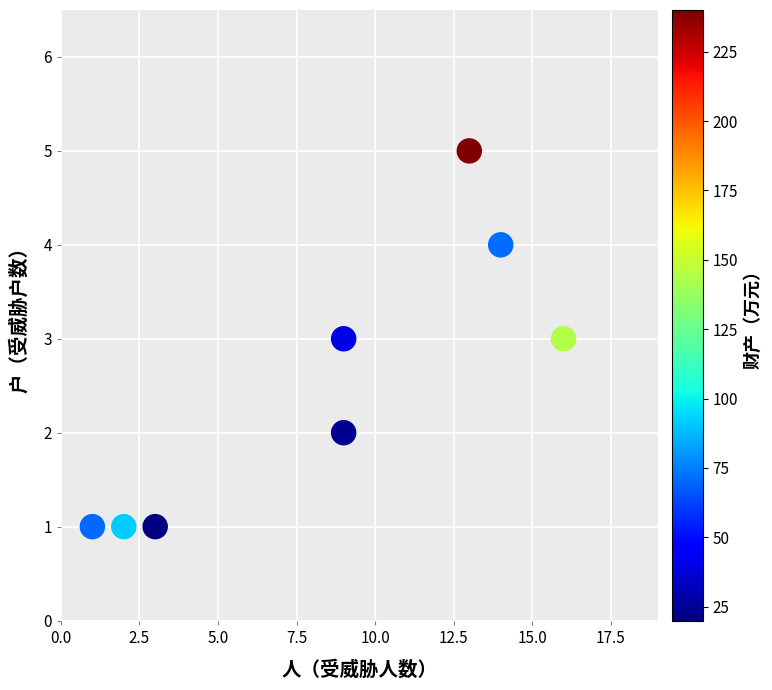

What is the range of X values (max minus min)?

15